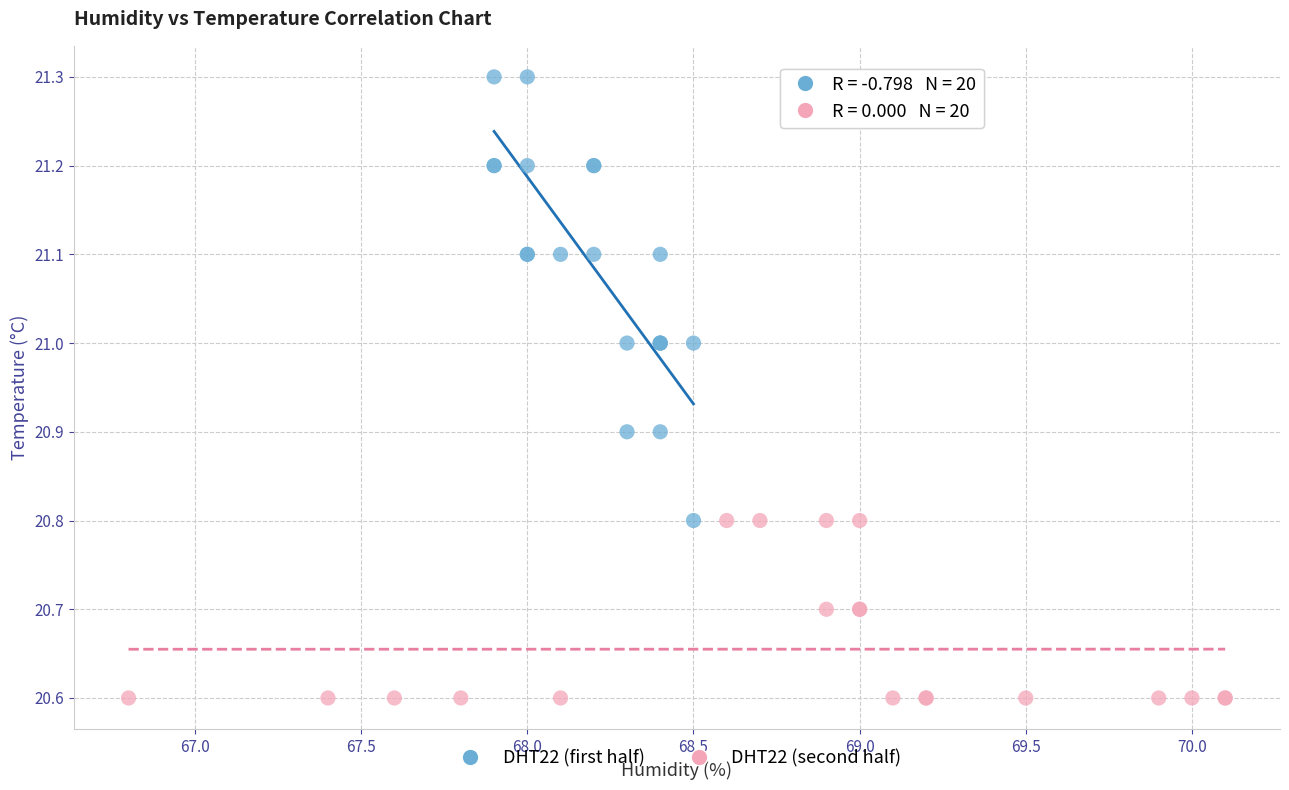

Which series contains the lowest Y value?

DHT22 (second half)